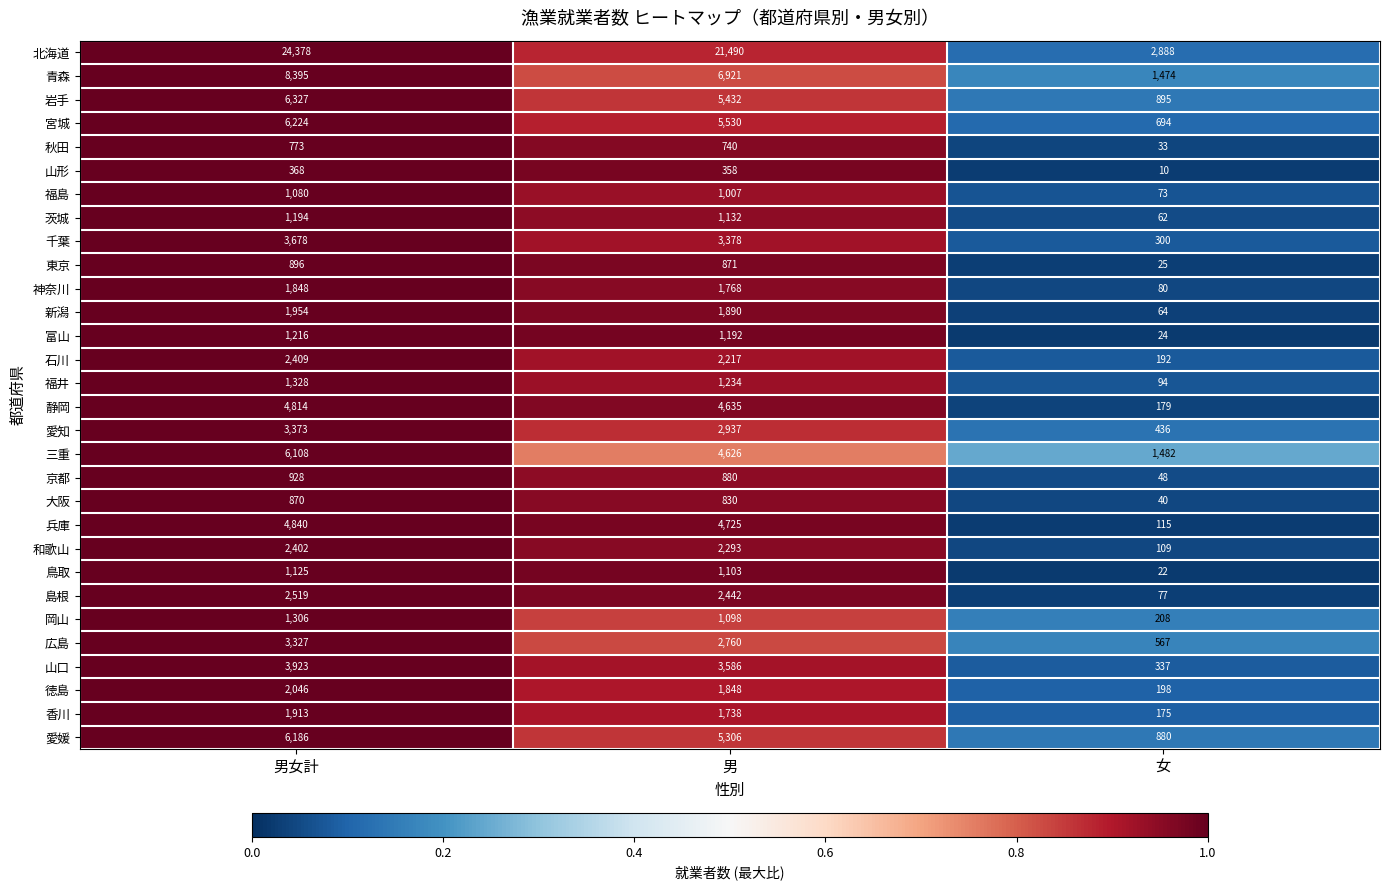

The value of 愛知 at 男 is 1825. True or false?

False